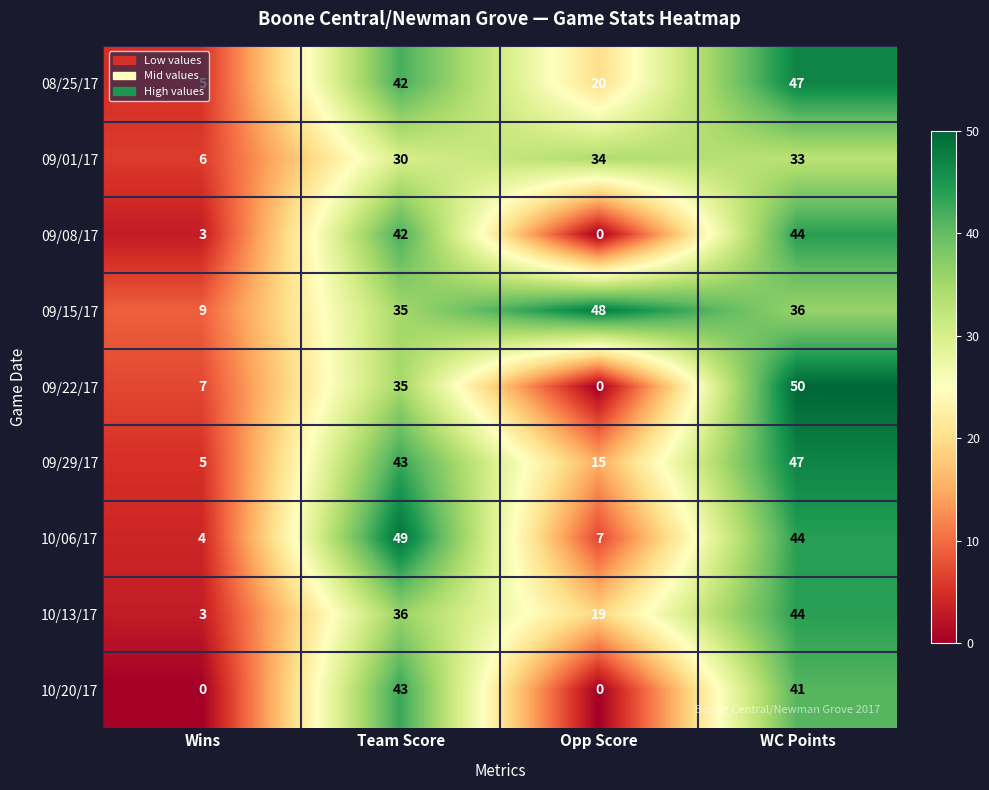

What is the difference between the maximum and minimum values in the 10/20/17 series?

43